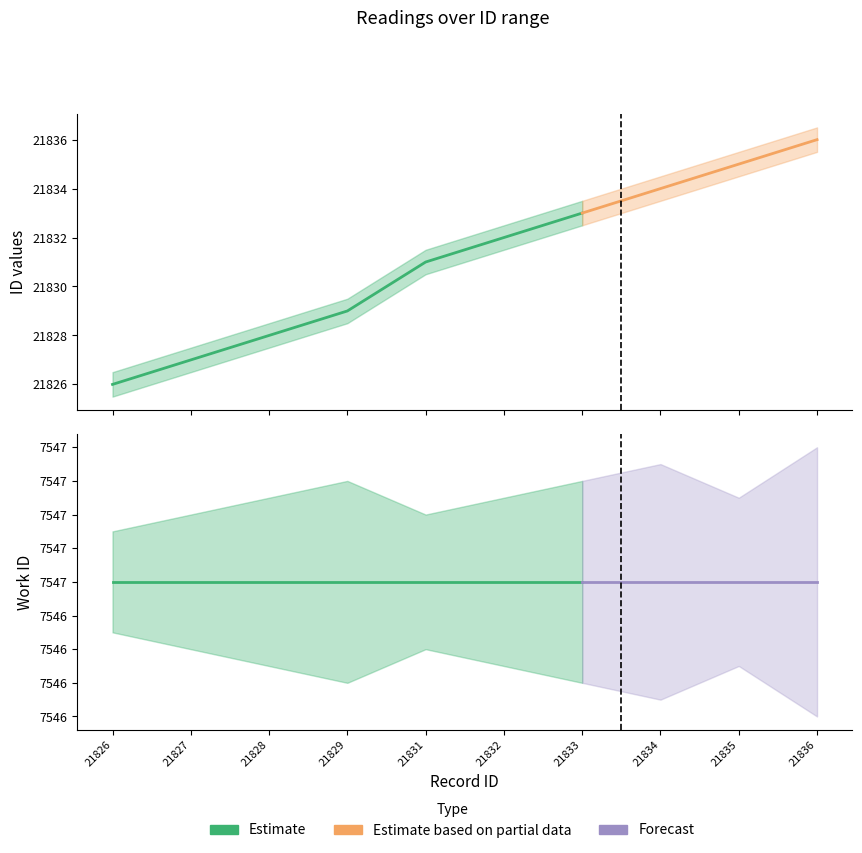

At how many categories does at least one series exceed 20690?

10